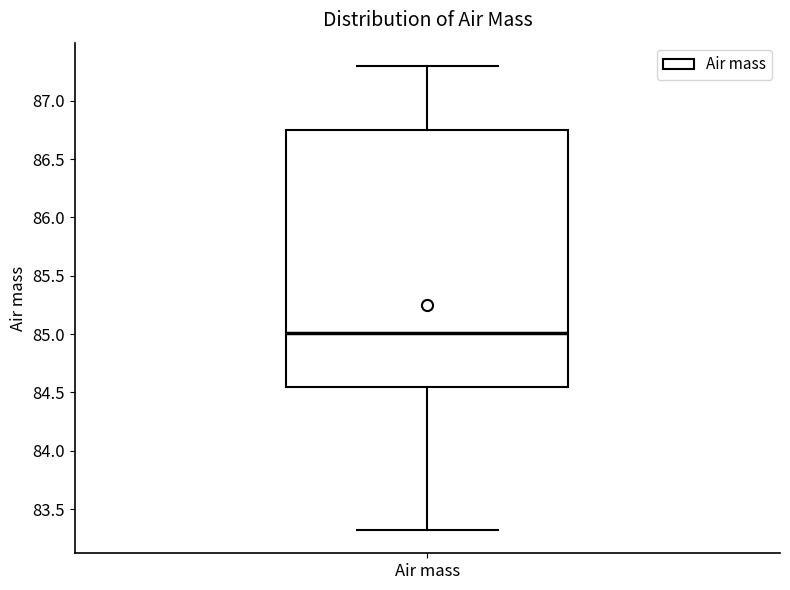

Where is the upper edge of the box for Air mass on the y-axis? The values are not printed on the chart, so give them approximately, as read against the axis.

86.75